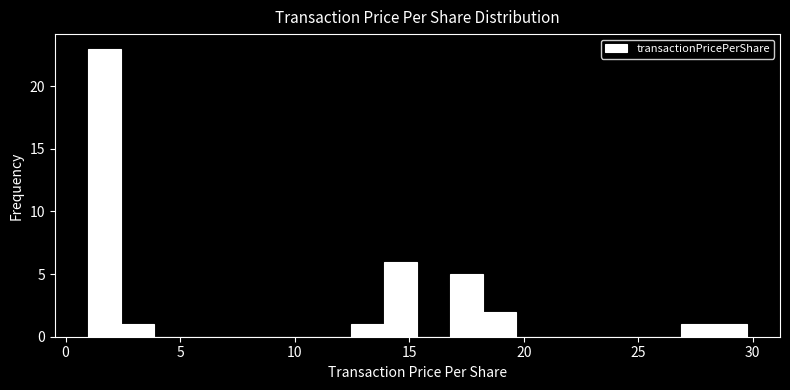

Read against the x-axis, roughly where is the centre of the tallest bar?

1.5